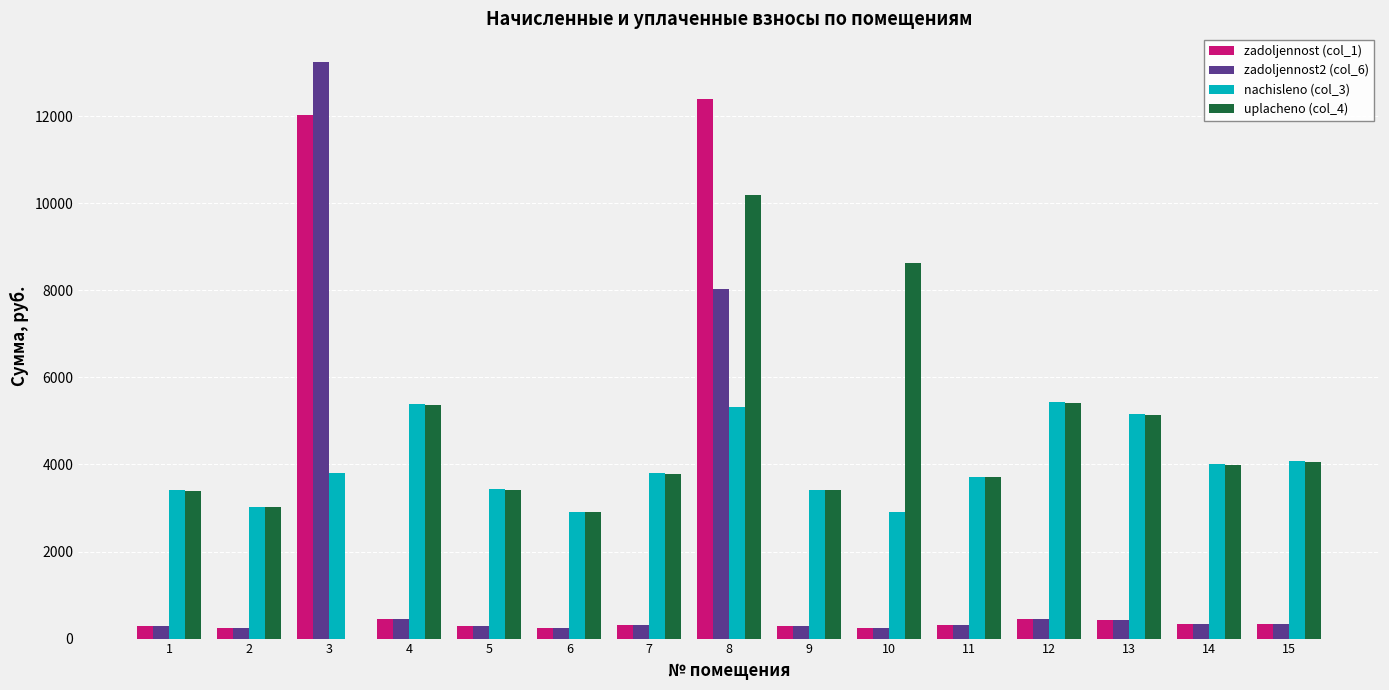

What is the difference between the zadoljennost (col_1) values at 8 and 9?

12115.1